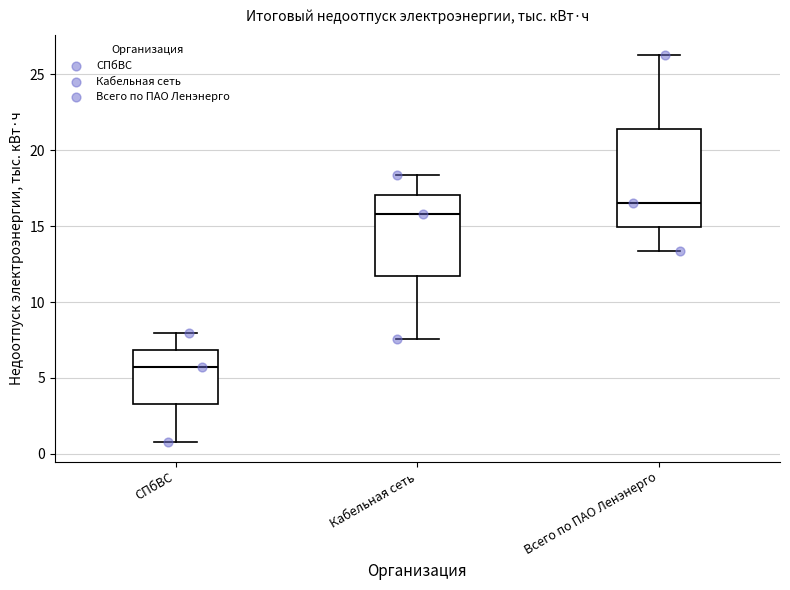

Which box is the tallest, from its lower edge to its upper edge?

Всего по ПАО Ленэнерго